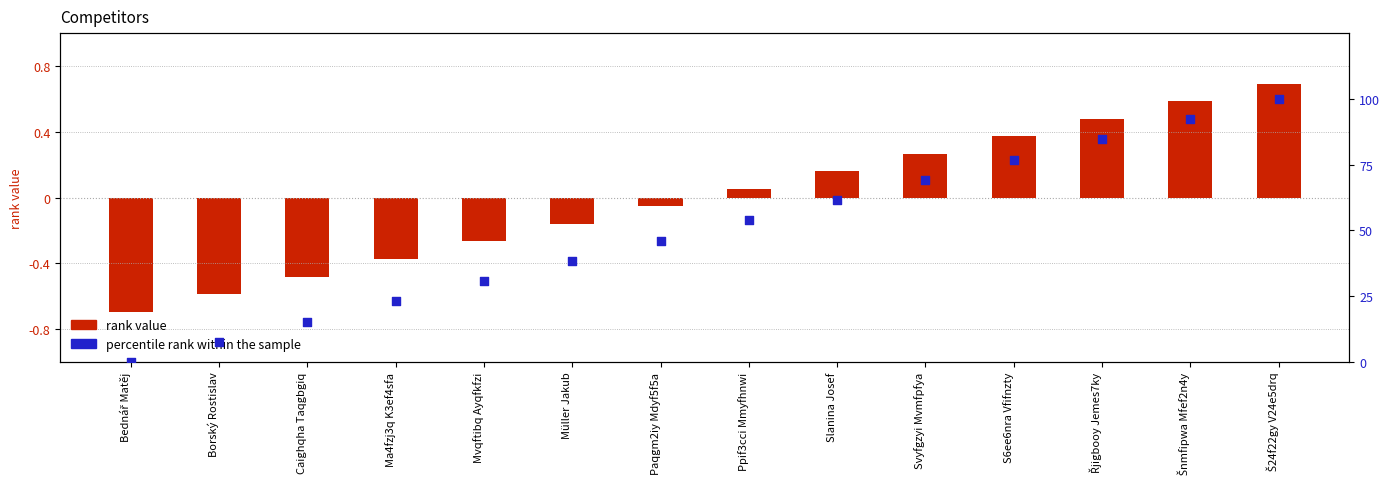

What is the change in value from Müller Jakub to Slanina Josef?

+23.1